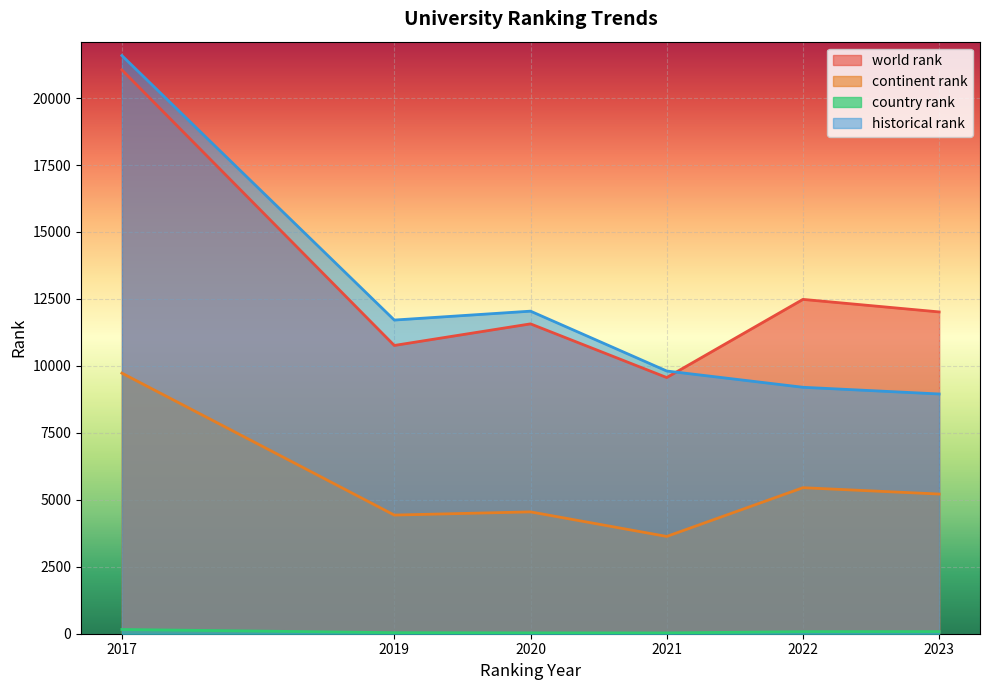

What are all the series names shown in the legend?

world rank, continent rank, country rank, historical rank